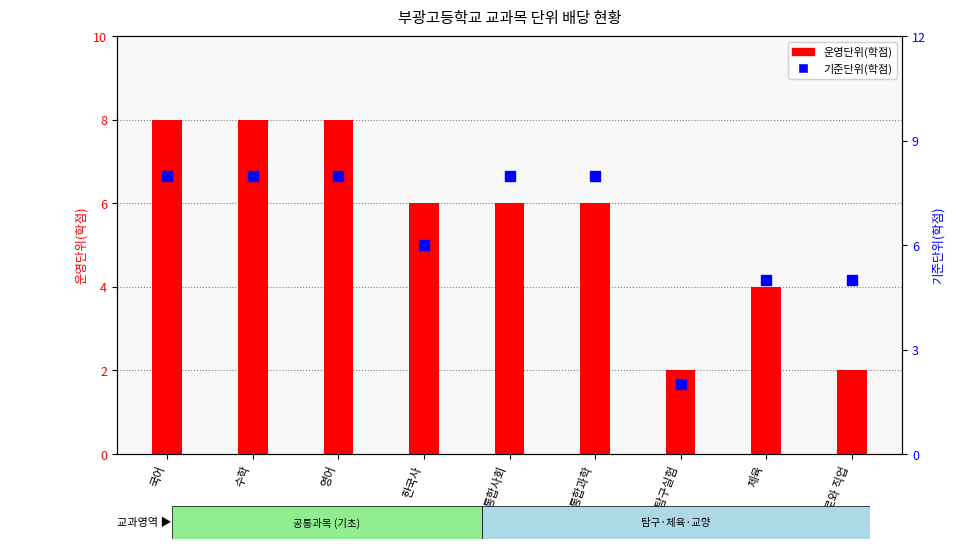

What is the total value across all series at 과학탐구실험?

4